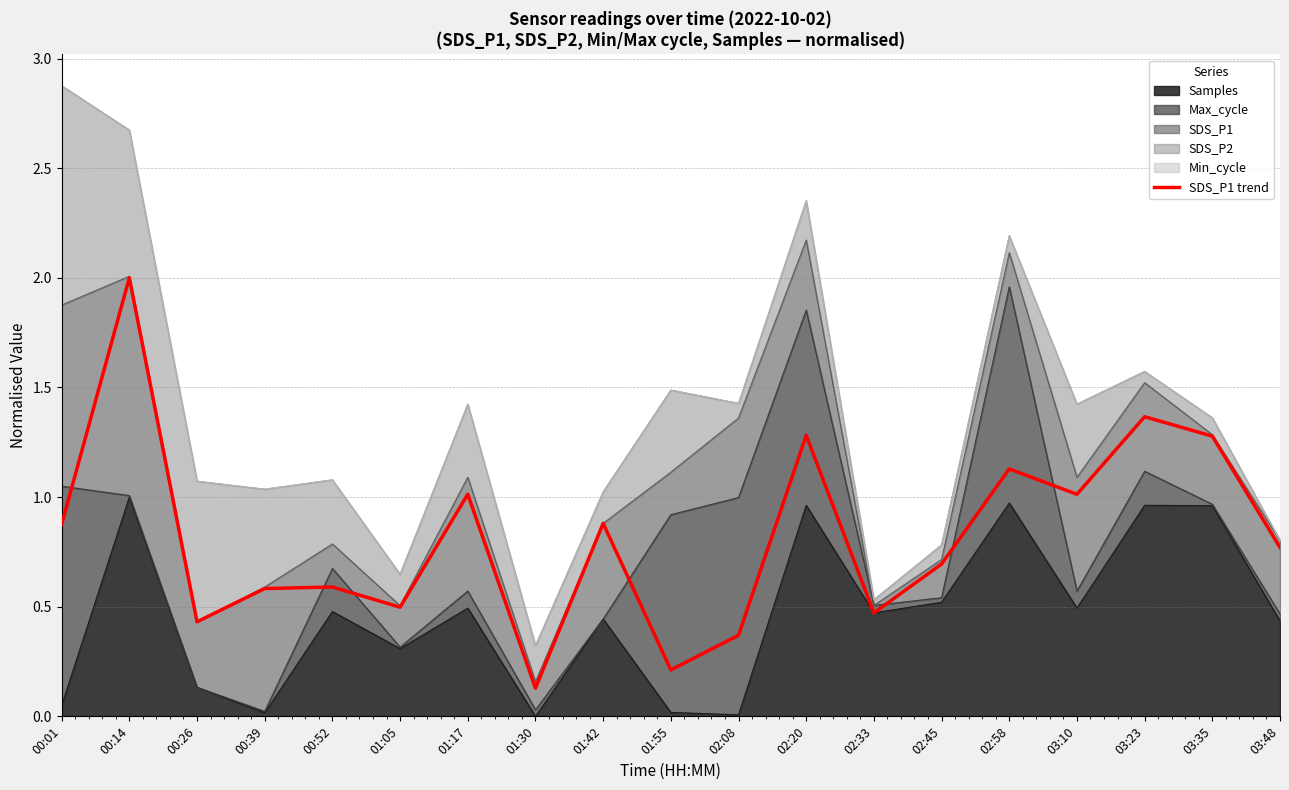

List the labels in order of value, largest first.

00:14, 03:23, 02:20, 03:35, 02:58, 01:17, 03:10, 01:42, 00:01, 03:48, 02:45, 00:52, 00:39, 01:05, 02:33, 00:26, 02:08, 01:55, 01:30